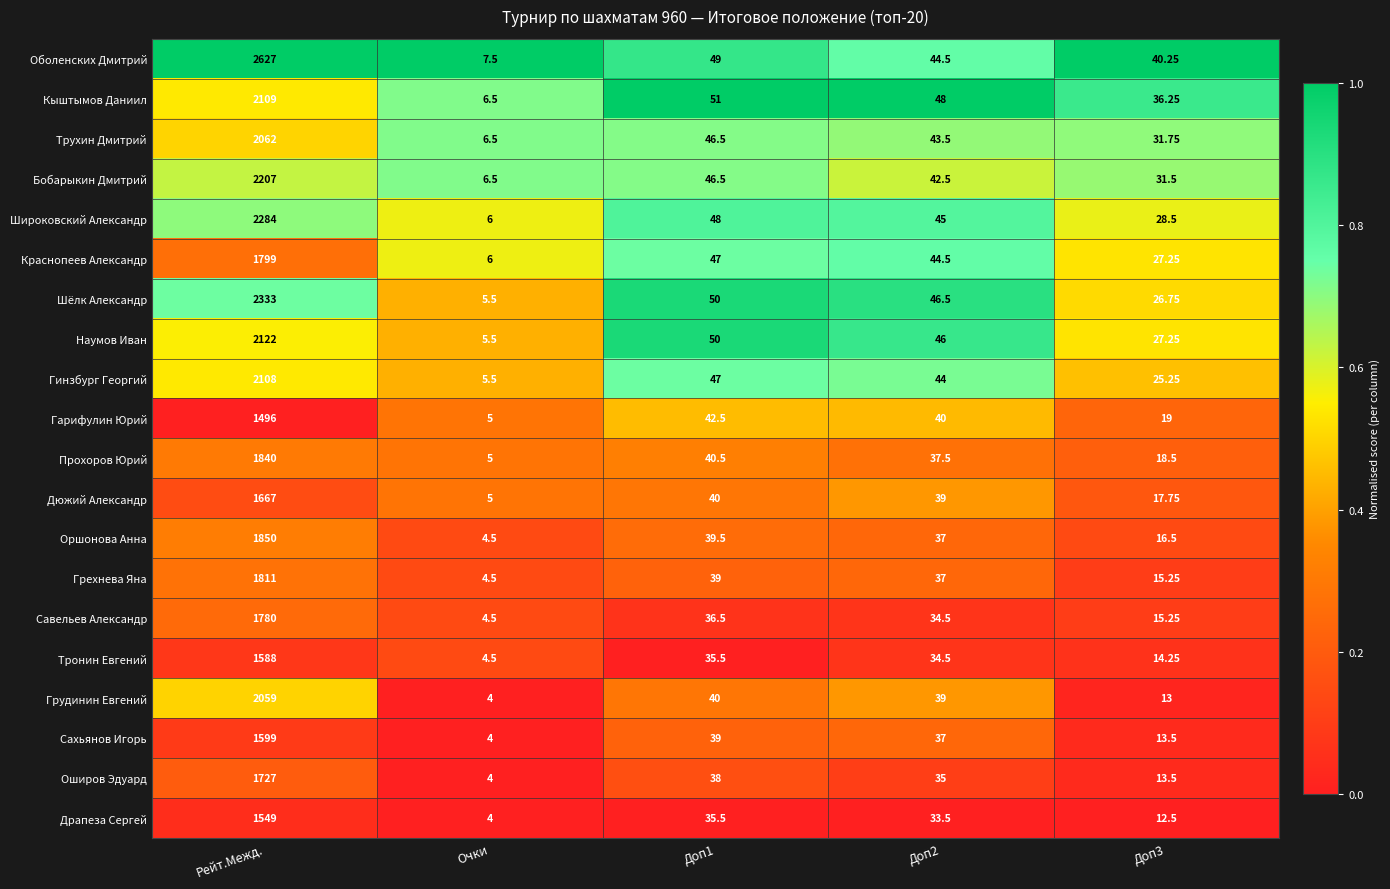

Which series has the widest spread of values?

Оболенских Дмитрий